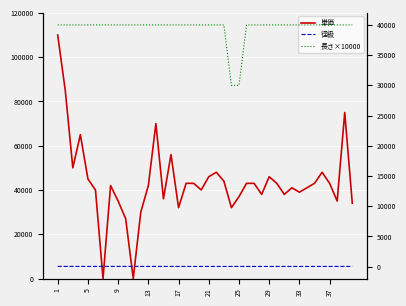

How many positive values does the 単価 series have?

38